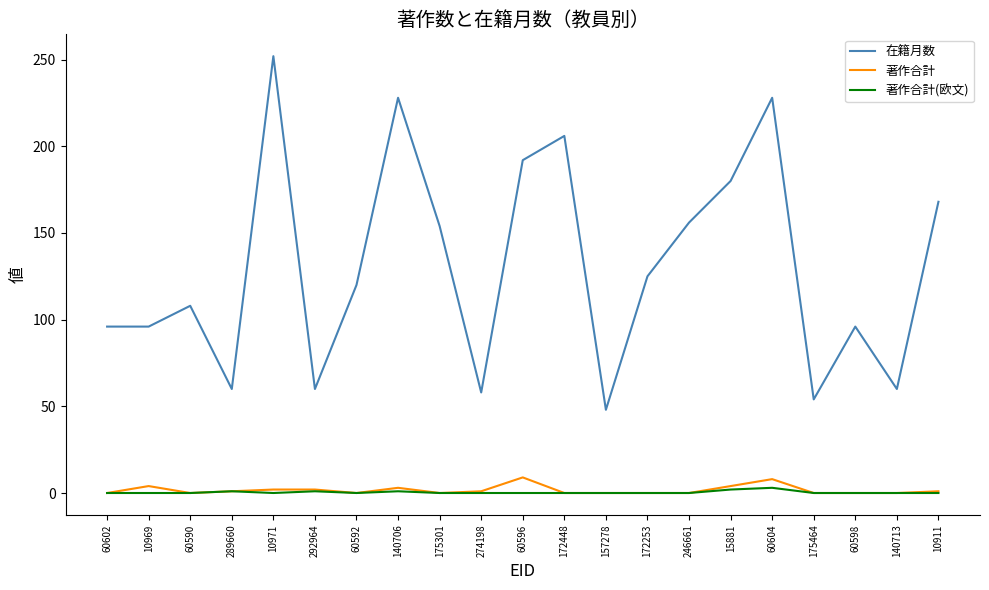

What is the maximum value shown in the chart?

252